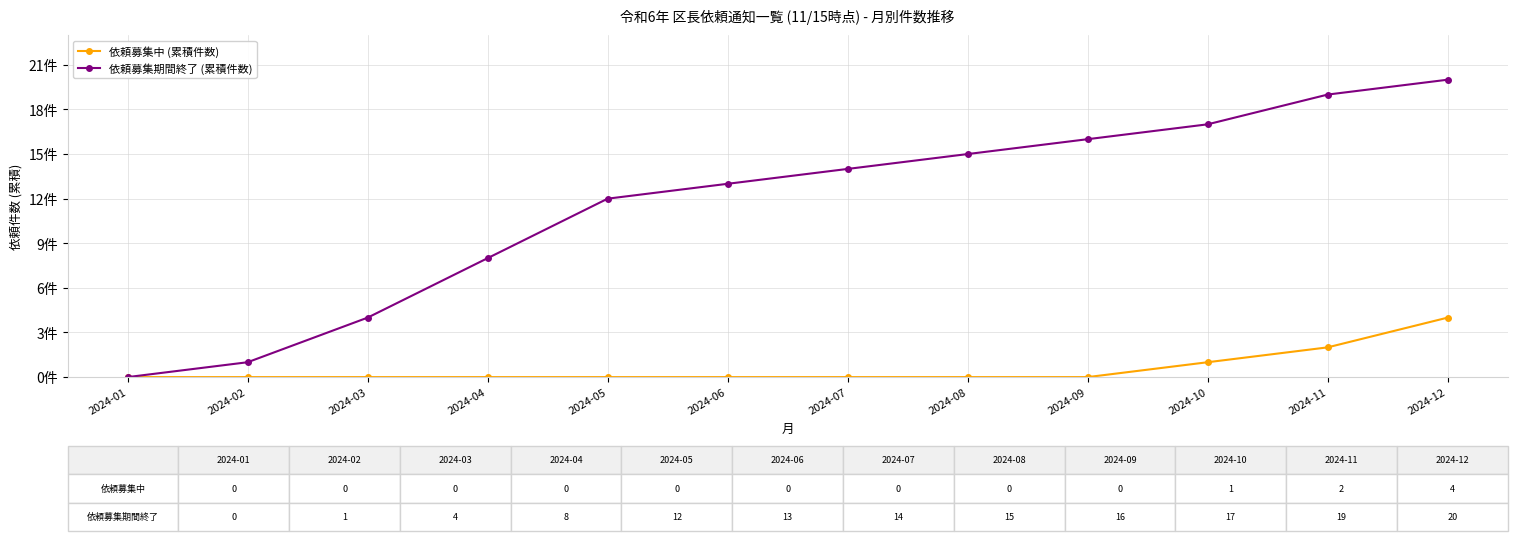

Does the chart have visible grid lines?

Yes